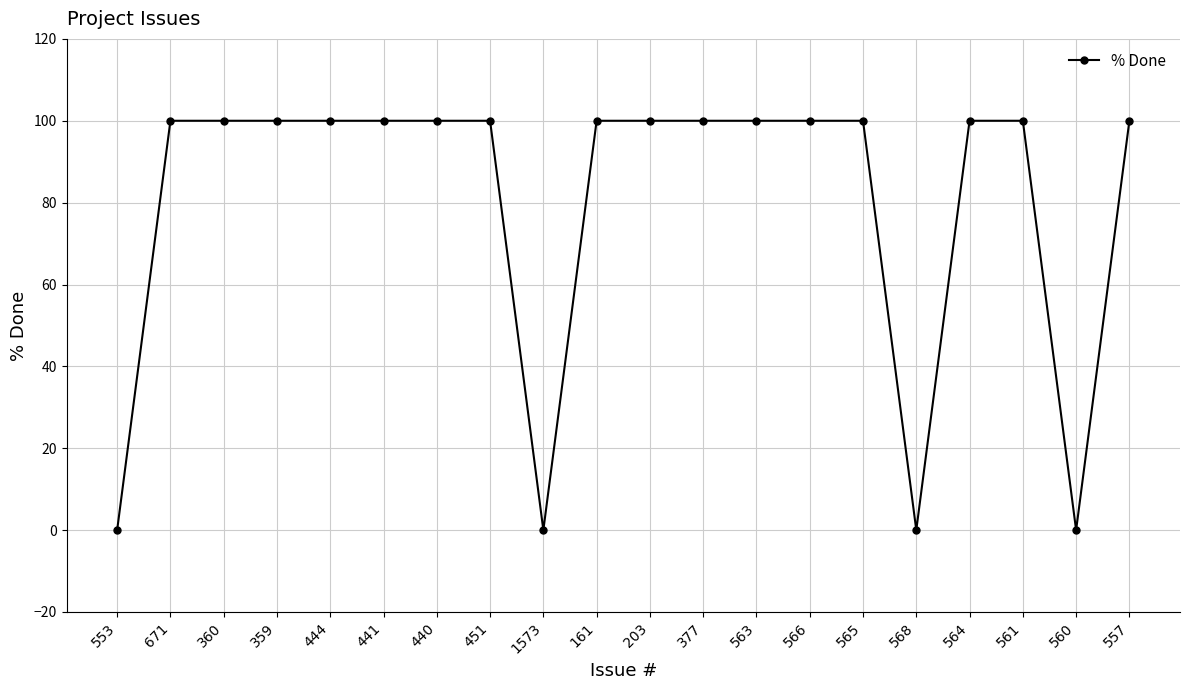

Is this an area chart (filled region under the line)?

No